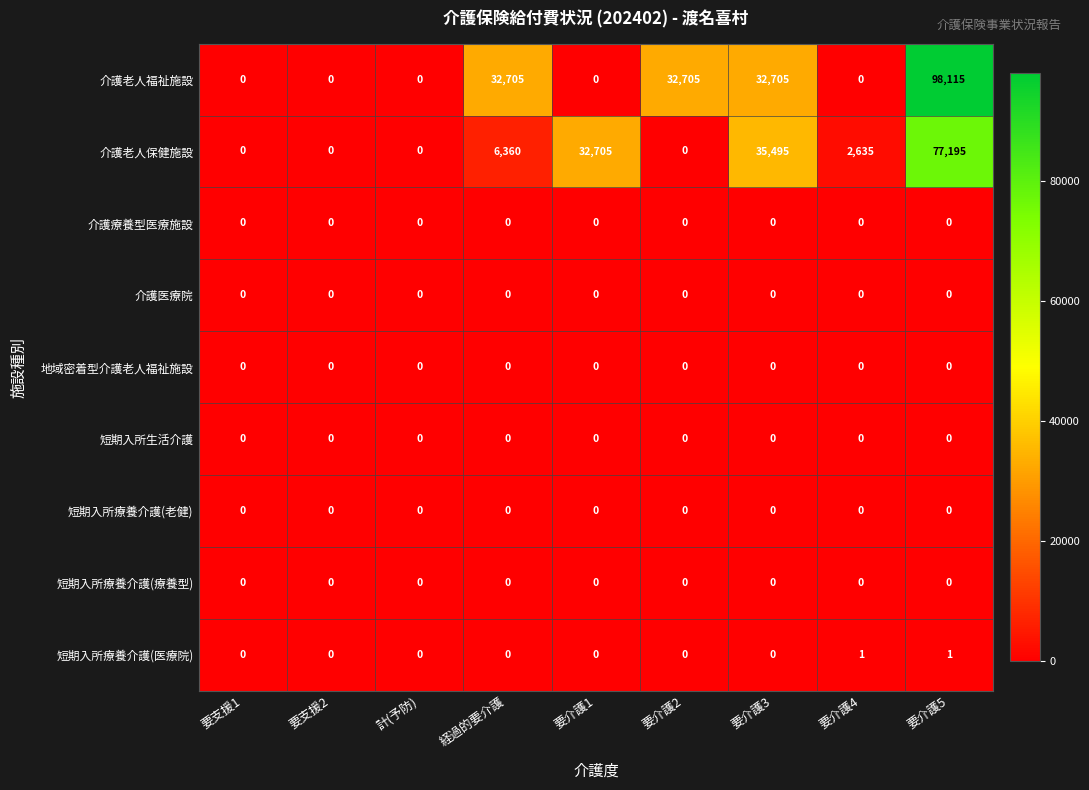

Is it true that 介護老人福祉施設 equals 32705 at 要介護2?

True